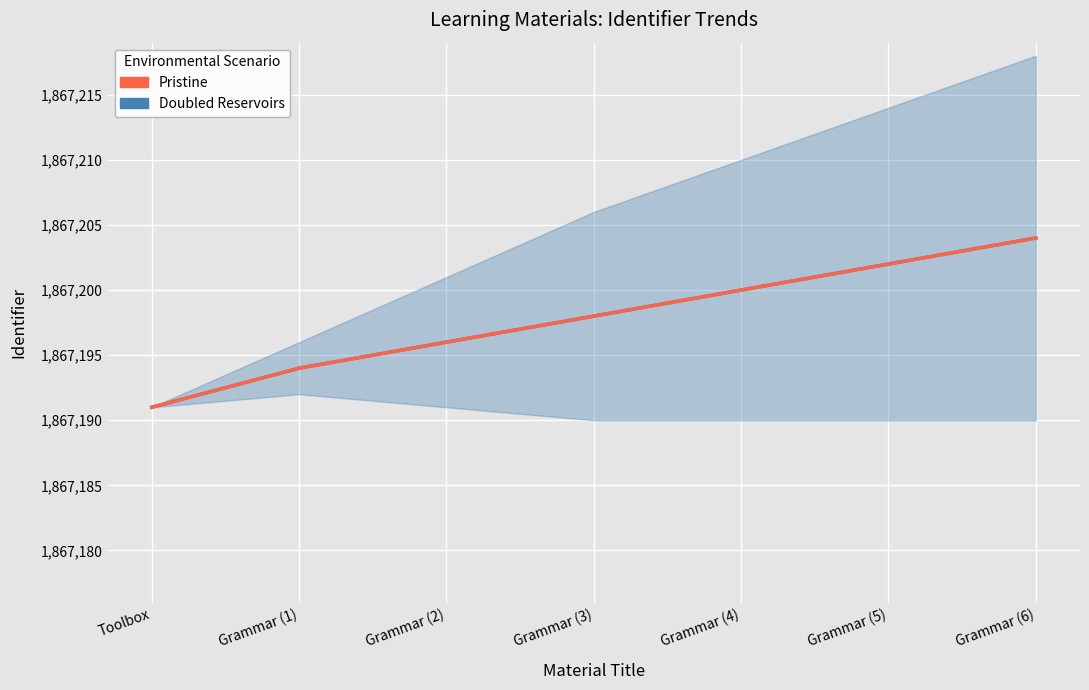

Which series has the widest spread of values?

Doubled Reservoirs